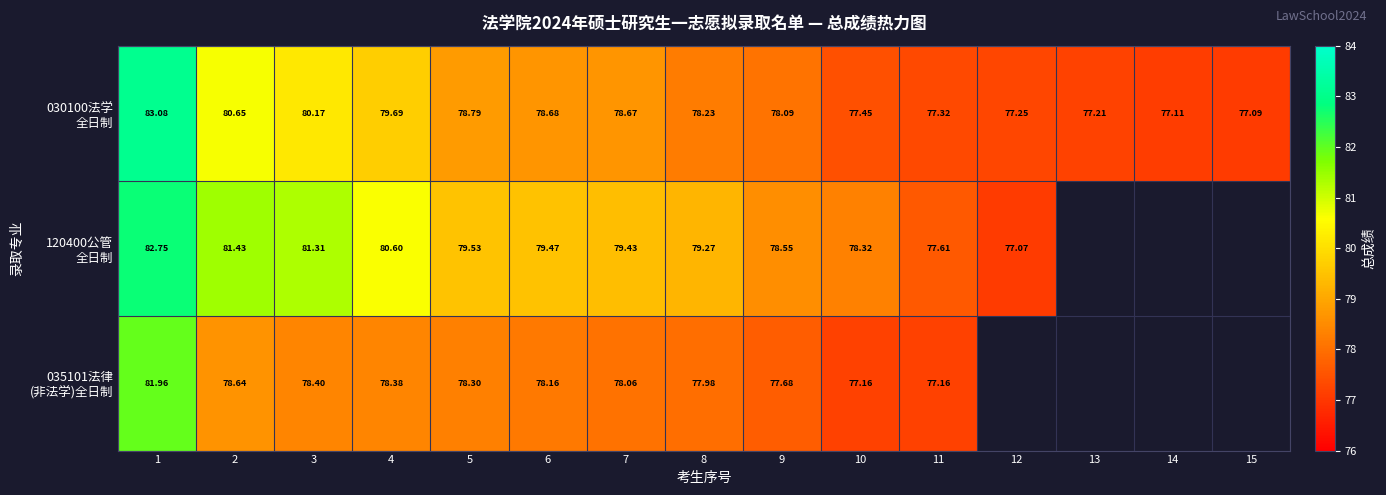

What is the difference between the second highest and second lowest values in the 030100法学 全日制 series?

3.5